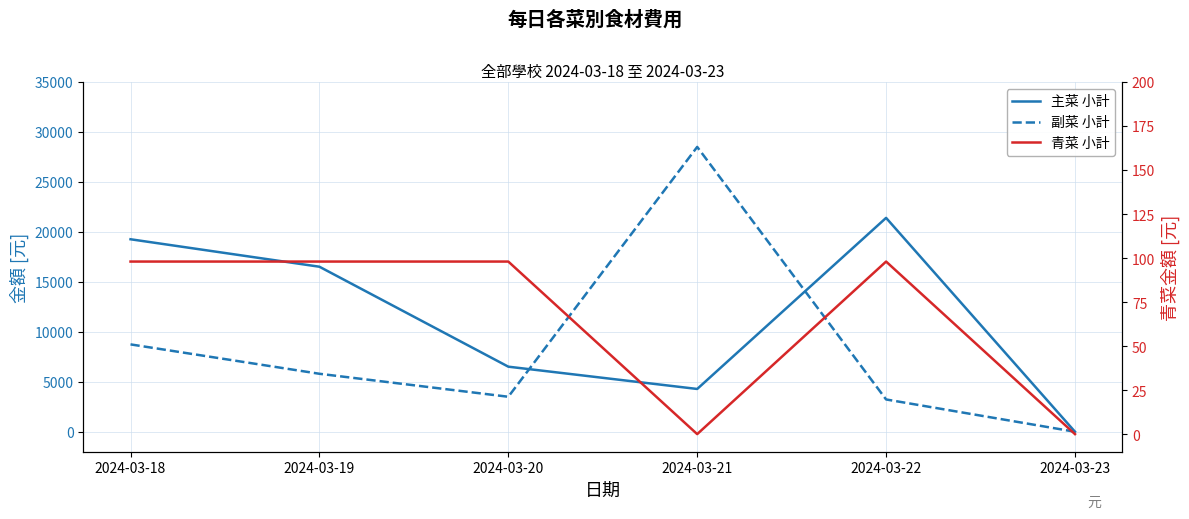

How many data points does each series have?

6